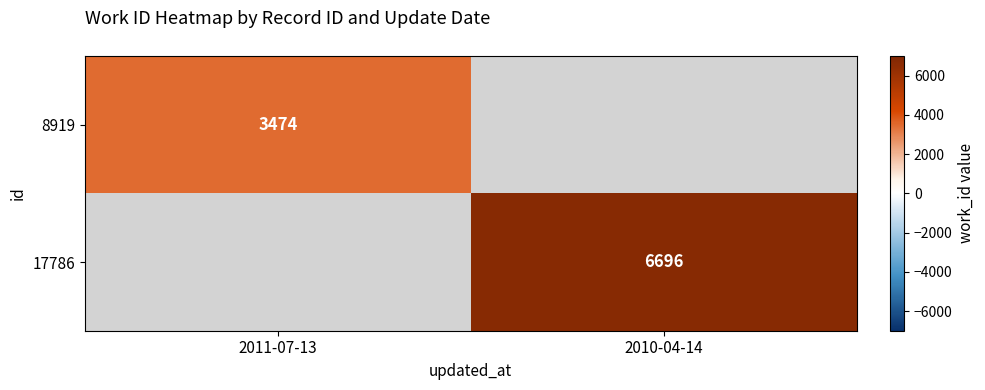

The value of 17786 at 2010-04-14 is 12014. True or false?

False